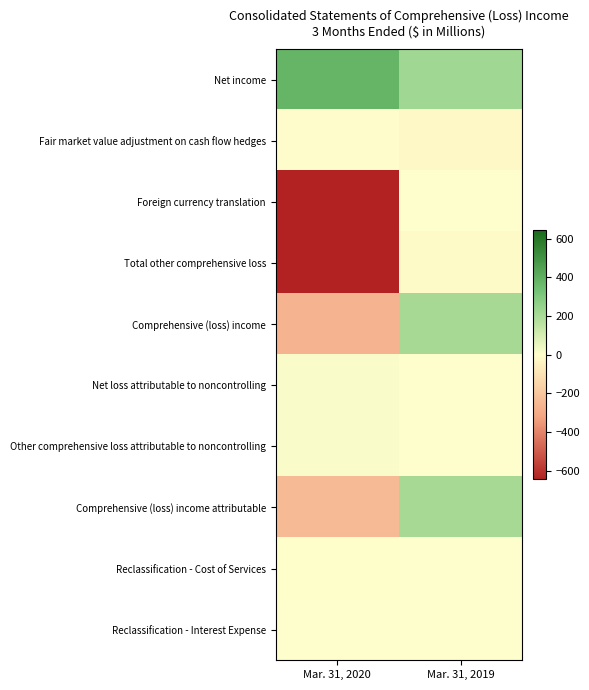

Reading right to left, what are all the values shown in this chart?

Net income: Mar. 31, 2019=225	Mar. 31, 2020=377
Fair market value adjustment on cash flow hedges: Mar. 31, 2019=-23	Mar. 31, 2020=-8
Foreign currency translation: Mar. 31, 2019=4	Mar. 31, 2020=-638
Total other comprehensive loss: Mar. 31, 2019=-18	Mar. 31, 2020=-643
Comprehensive (loss) income: Mar. 31, 2019=207	Mar. 31, 2020=-266
Net loss attributable to noncontrolling: Mar. 31, 2019=0	Mar. 31, 2020=15
Other comprehensive loss attributable to noncontrolling: Mar. 31, 2019=0	Mar. 31, 2020=12
Comprehensive (loss) income attributable: Mar. 31, 2019=207	Mar. 31, 2020=-239
Reclassification - Cost of Services: Mar. 31, 2019=0	Mar. 31, 2020=-1
Reclassification - Interest Expense: Mar. 31, 2019=1	Mar. 31, 2020=4